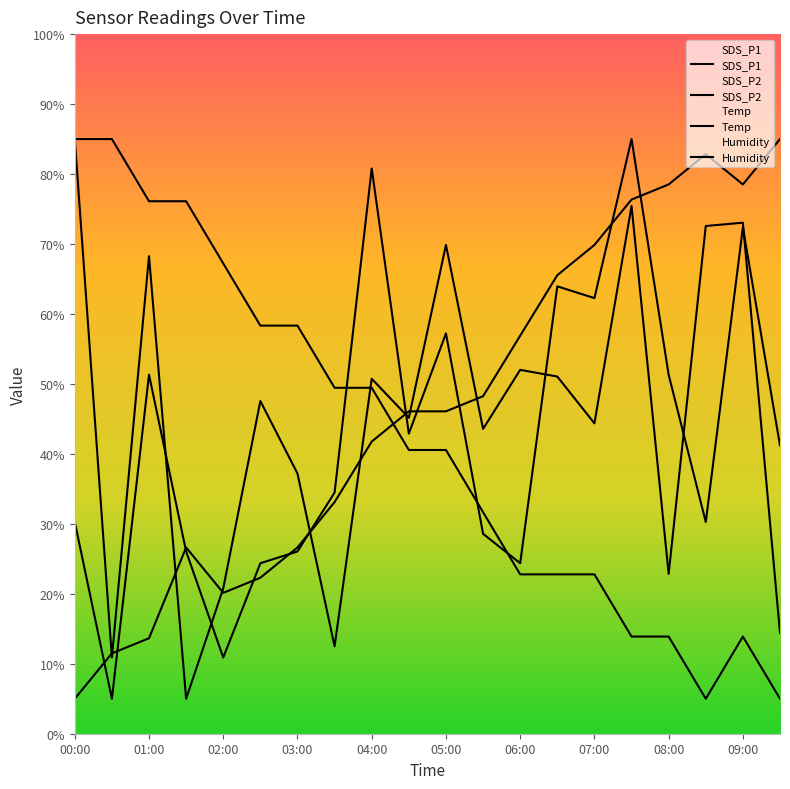

What position from the right is 07:30?

5